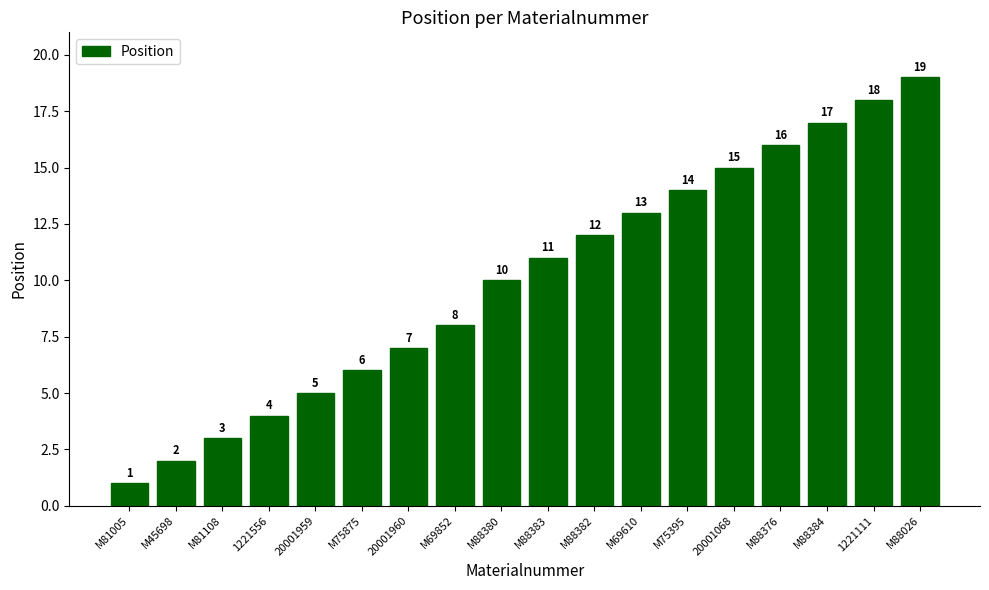

How many bars are there in total?

18